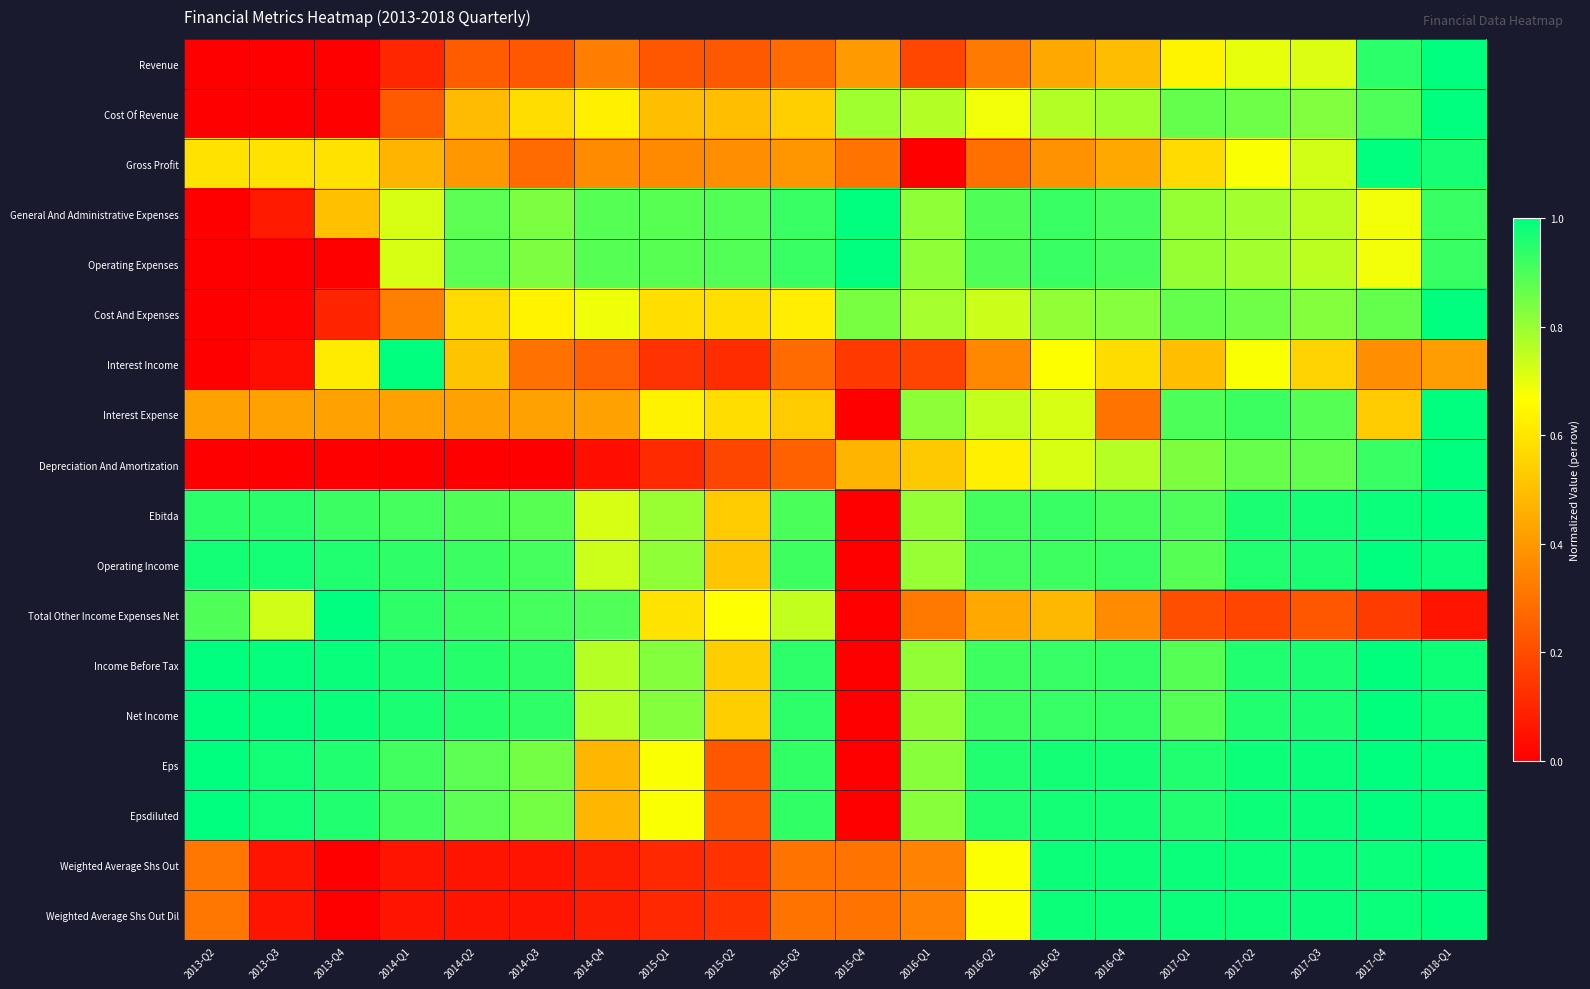

List the series in order of their peak value, highest first.

Revenue, Cost Of Revenue, Gross Profit, General And Administrative Expenses, Operating Expenses, Cost And Expenses, Interest Income, Interest Expense, Depreciation And Amortization, Ebitda, Operating Income, Total Other Income Expenses Net, Income Before Tax, Net Income, Eps, Epsdiluted, Weighted Average Shs Out, Weighted Average Shs Out Dil